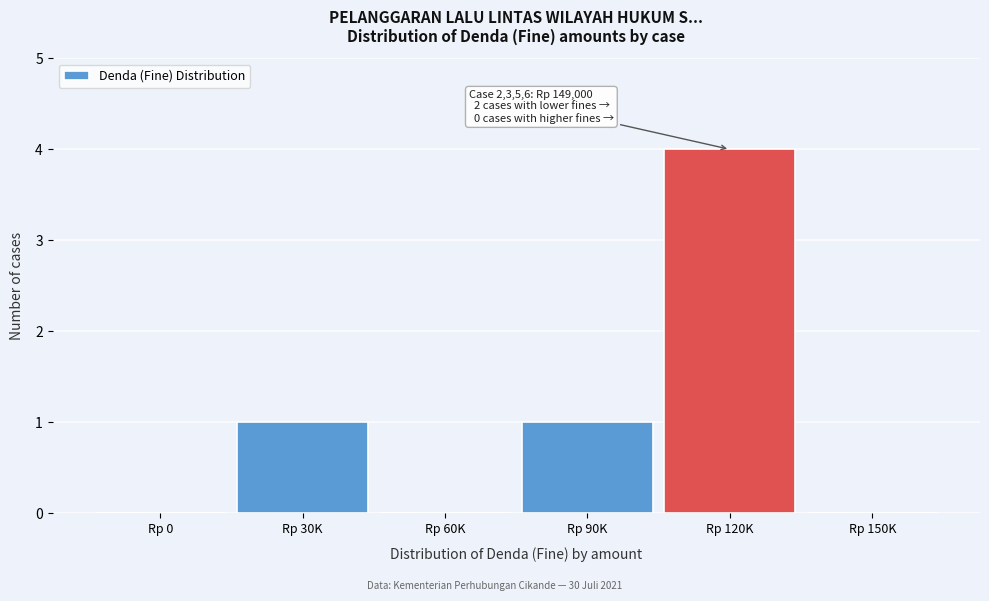

Reading left to right, transcribe all the data shown in this chart.

Rp 0=0	Rp 30K=1	Rp 60K=0	Rp 90K=1	Rp 120K=4	Rp 150K=0